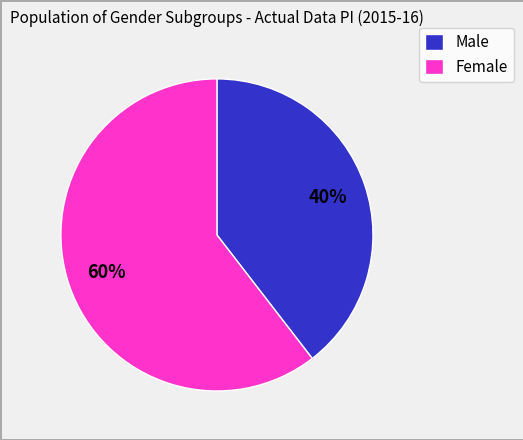

Is it true that Female is 60% of the pie?

True